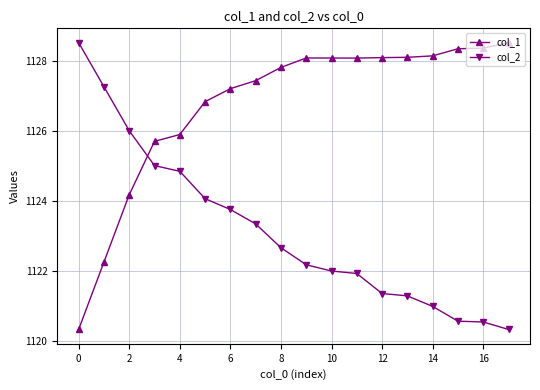

What is the highest value of the col_1 series?

1128.5